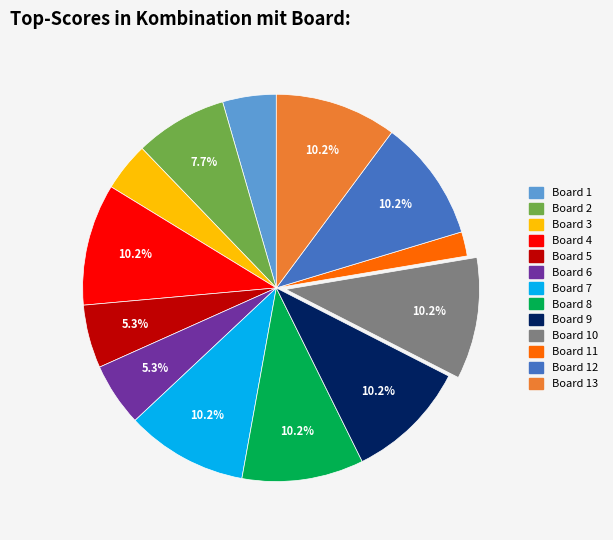

Does any single category account for the majority?

No